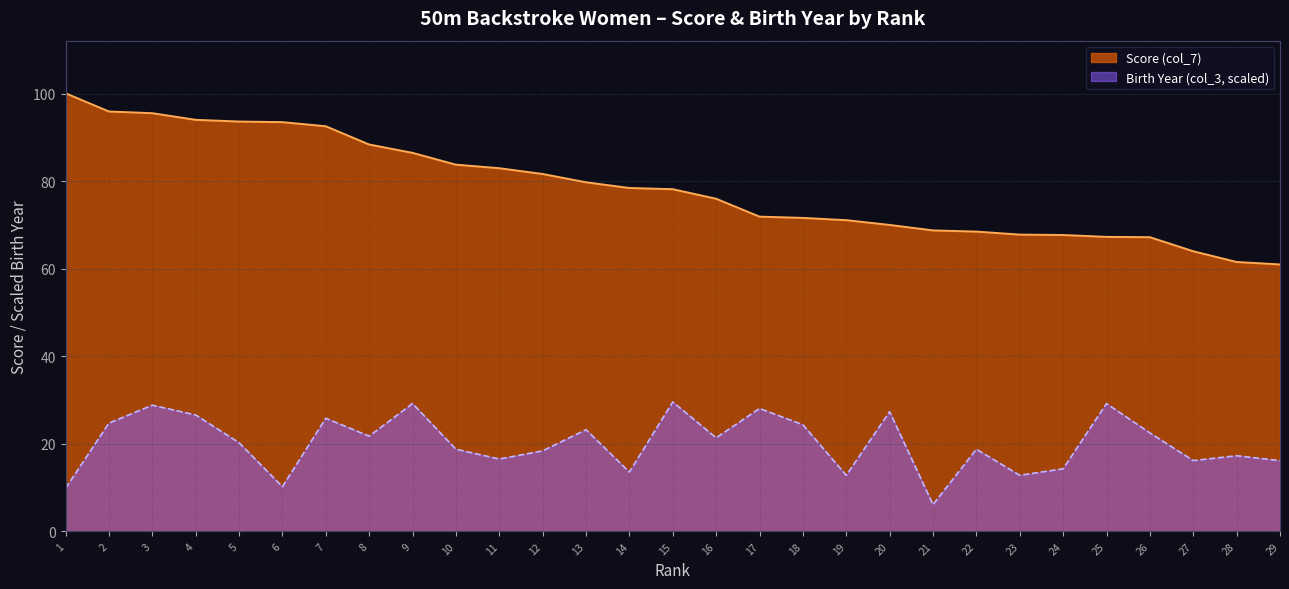

True or false: Score (col_7) and Birth Year (col_3) intersect in this chart.

False